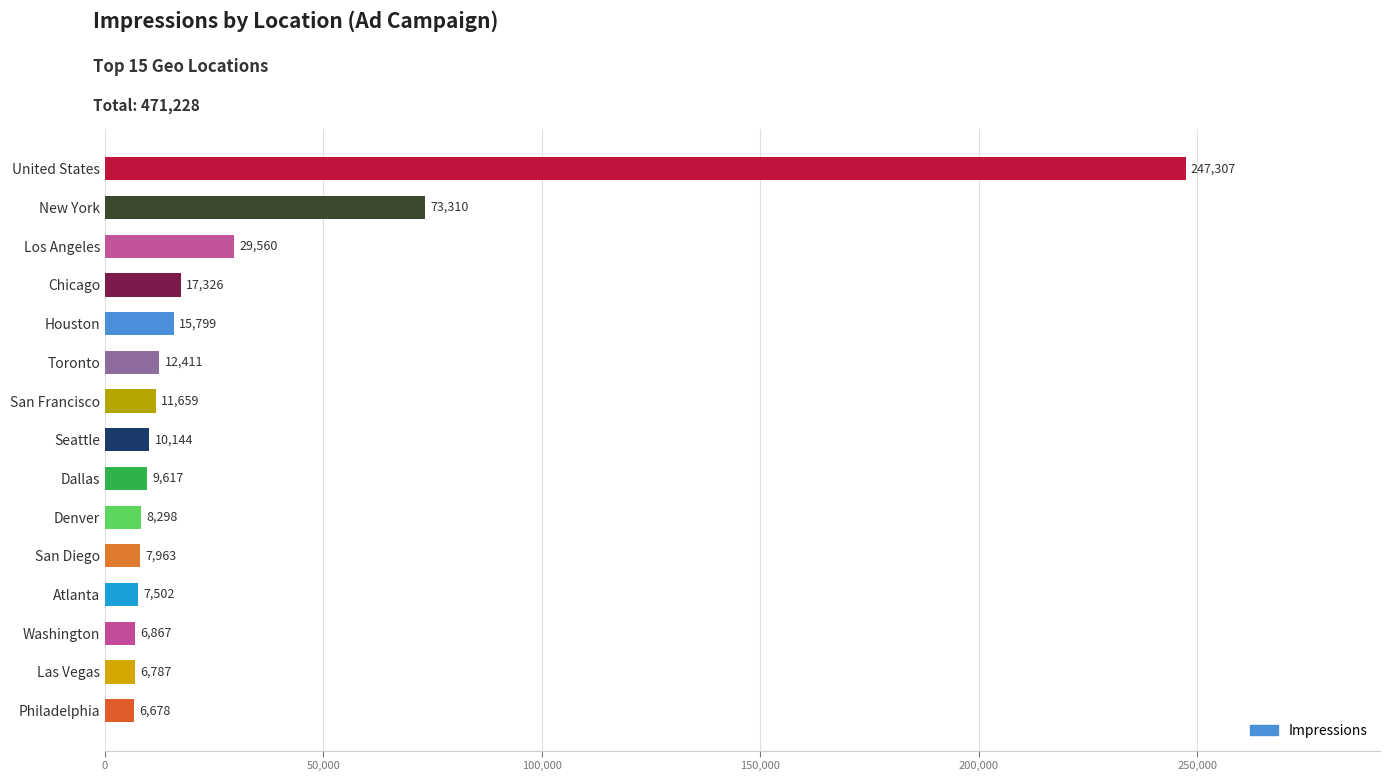

How many categories are shown in the chart?

15